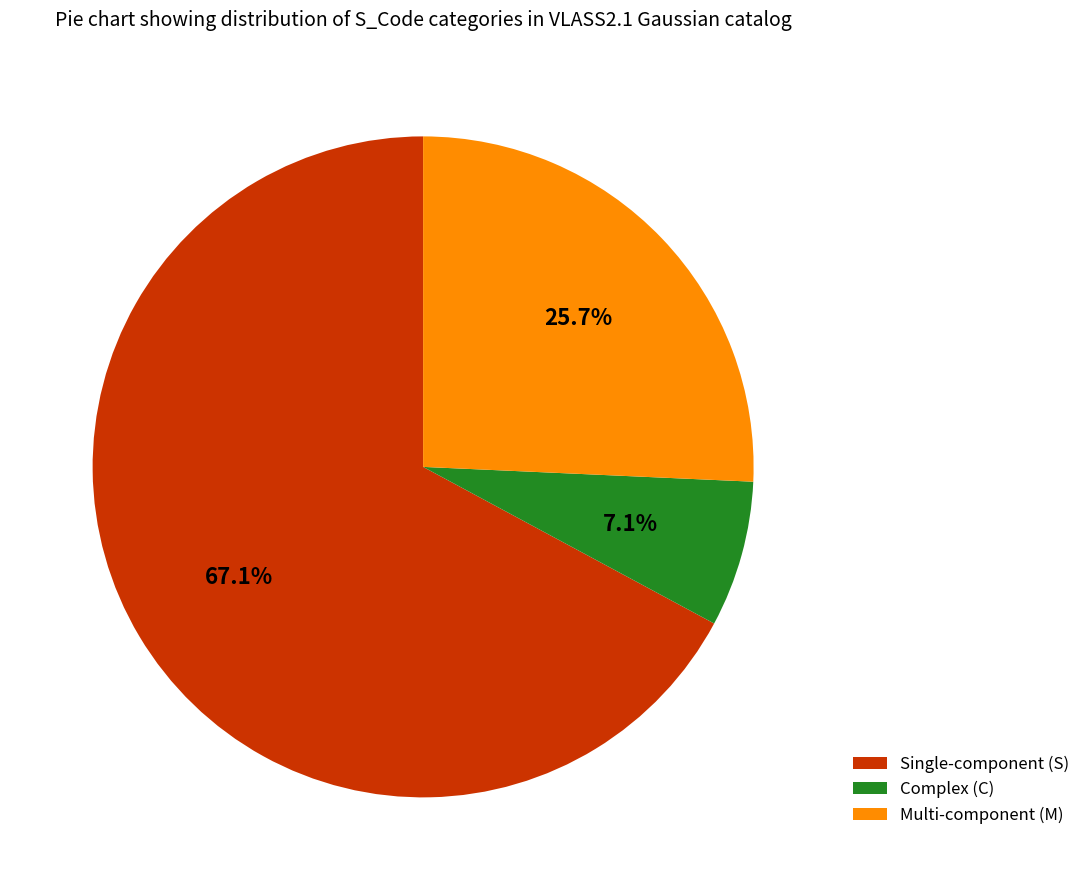

Does any single category account for the majority?

Yes